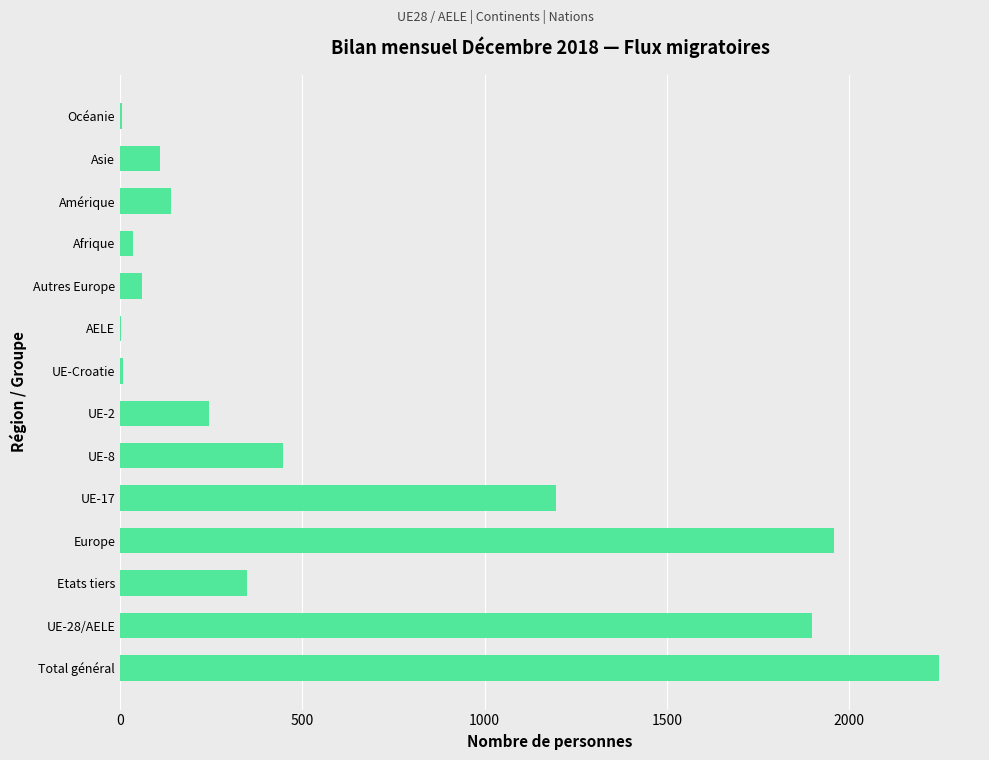

Which label corresponds to the largest value in the chart?

Total général